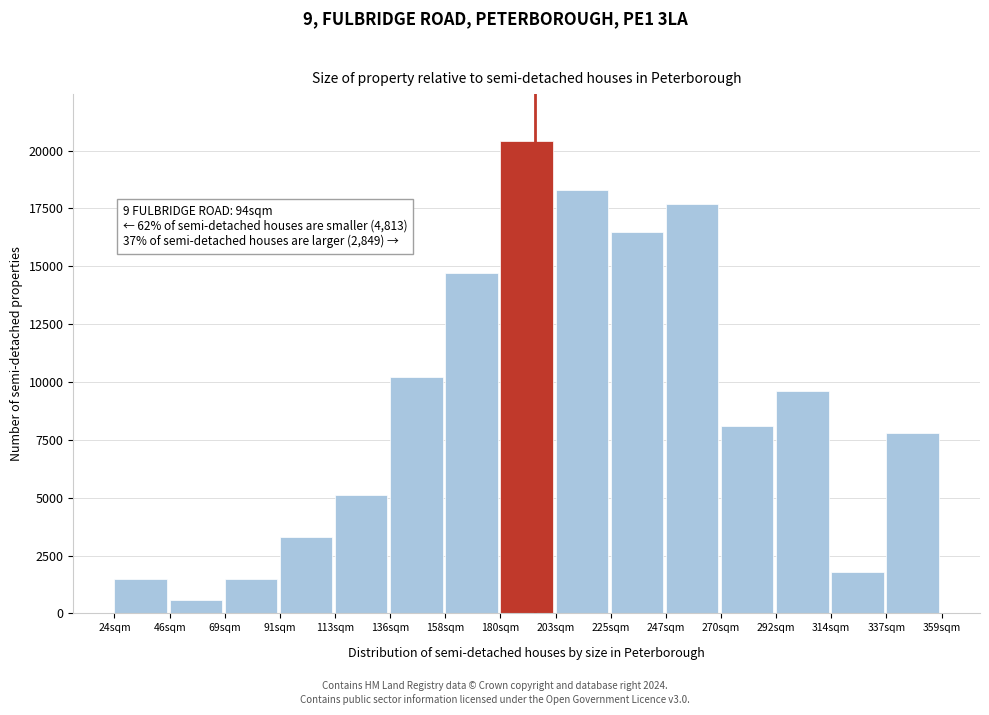

Reading left to right, transcribe all the data shown in this chart.

24sqm=1500	46sqm=600	69sqm=1500	91sqm=3300	113sqm=5100	136sqm=10200	158sqm=14700	180sqm=20400	203sqm=18300	225sqm=16500	247sqm=17700	270sqm=8100	292sqm=9600	314sqm=1800	337sqm=7800